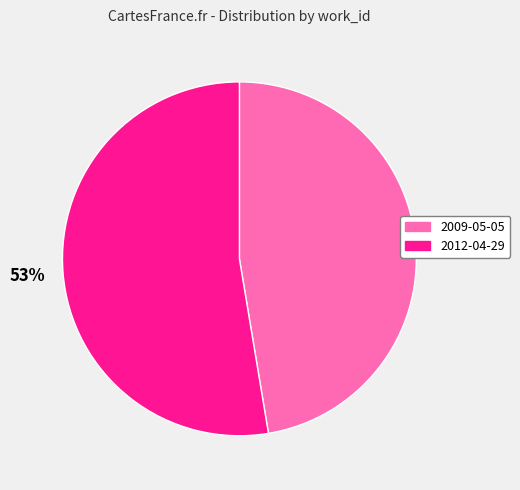

Which slice is the largest?

2012-04-29